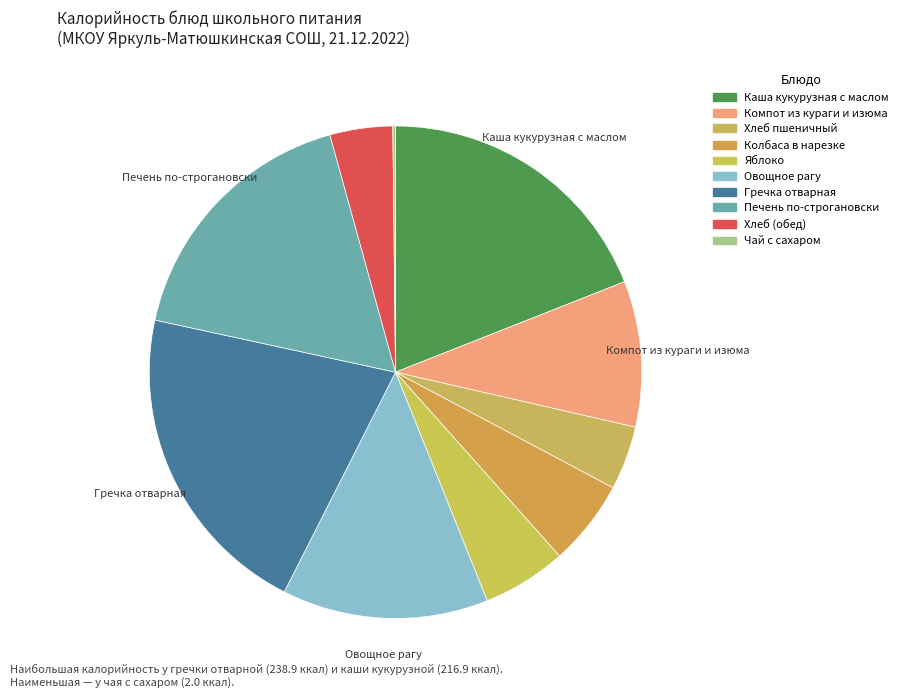

What percentage do Хлеб (обед) and Чай с сахаром together represent?

4.3%